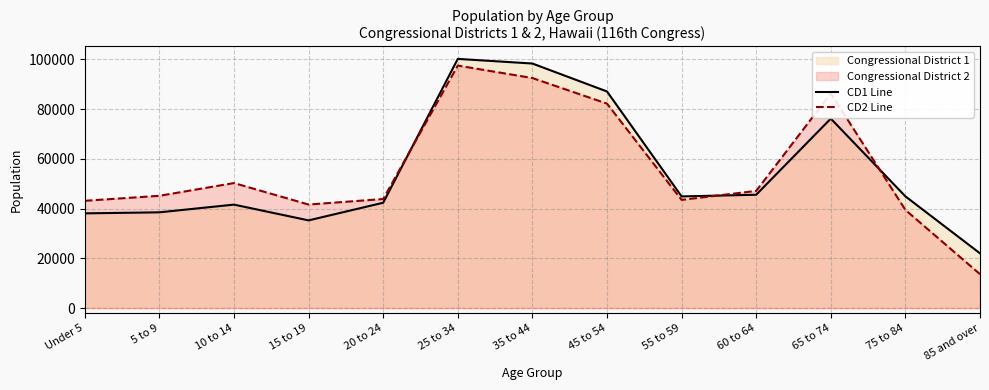

The value of CD1 Line at 45 to 54 is 155228. True or false?

False